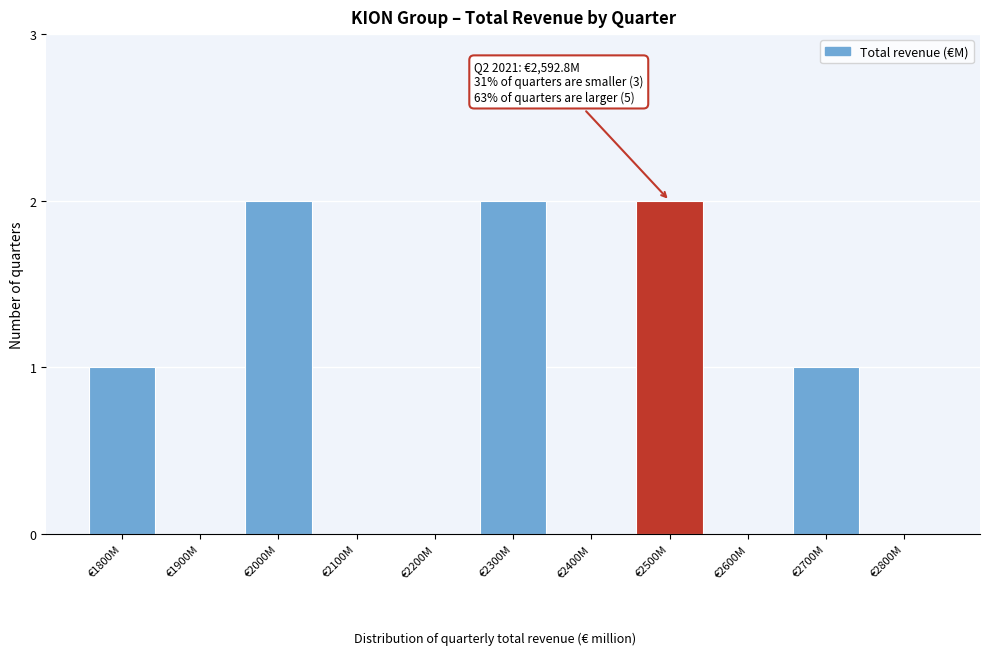

Reading left to right, what are all the values shown in this chart?

€1800M=1	€1900M=0	€2000M=2	€2100M=0	€2200M=0	€2300M=2	€2400M=0	€2500M=2	€2600M=0	€2700M=1	€2800M=0